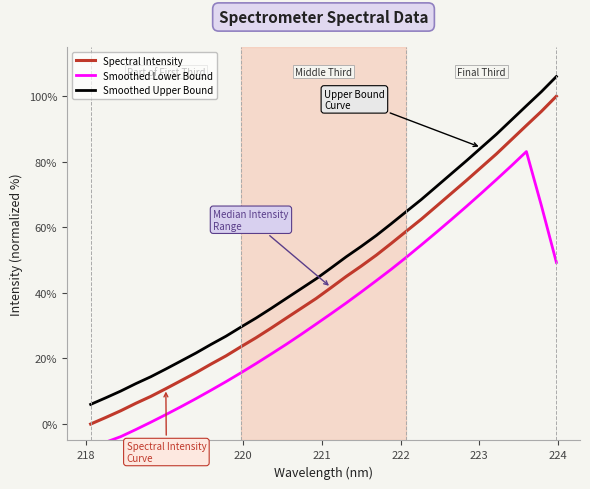

True or false: Smoothed Upper Bound and Spectral Intensity intersect in this chart.

False